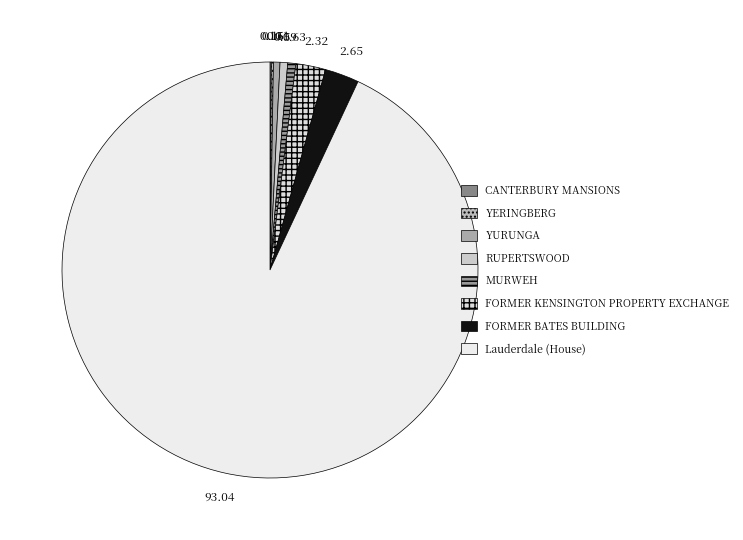

To the nearest percent, what portion does RUPERTSWOOD represent?

1%